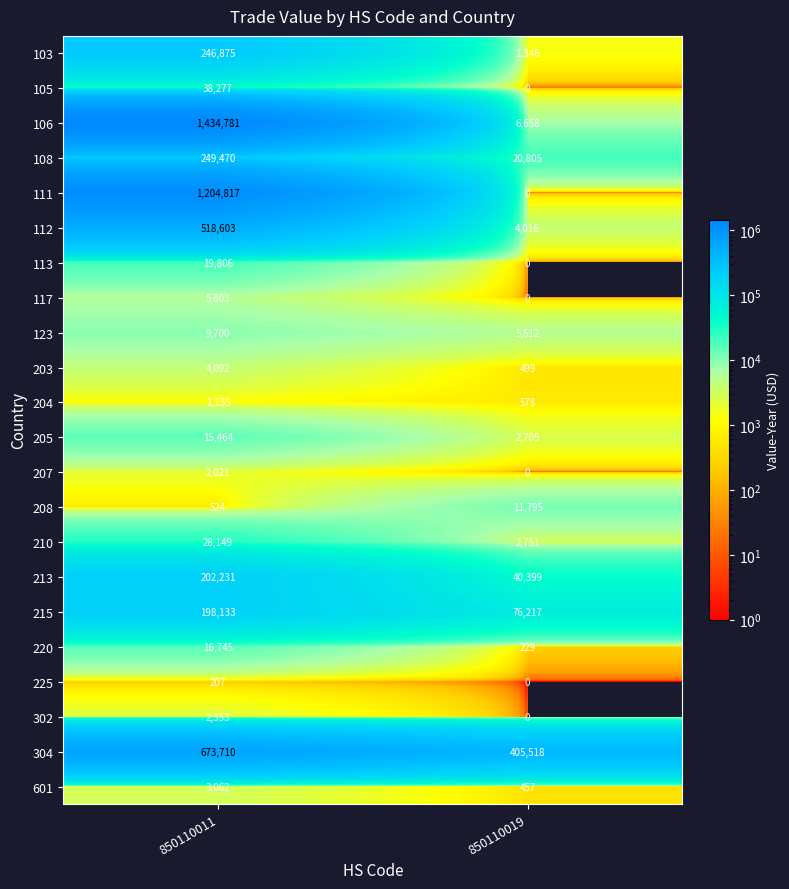

Where is 225 nearest to the value 103?

850110019